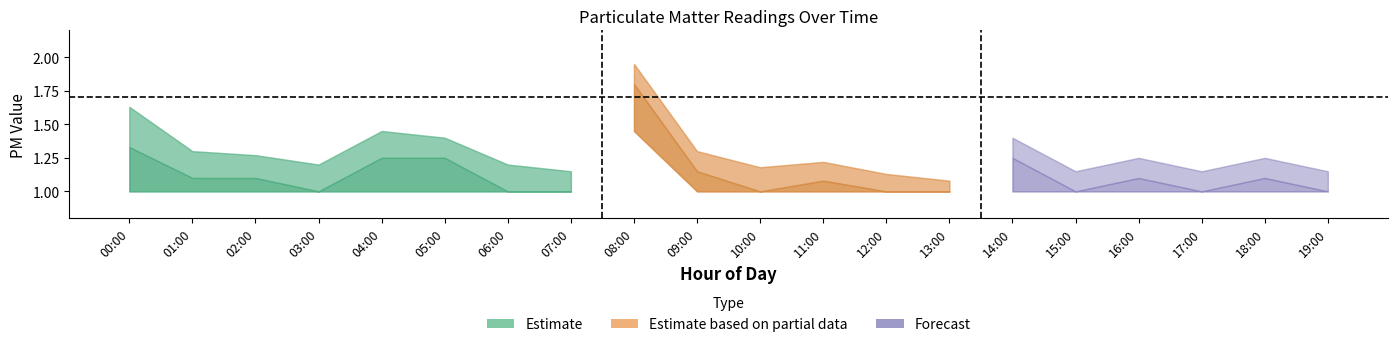

How many categories are shown in the chart?

20